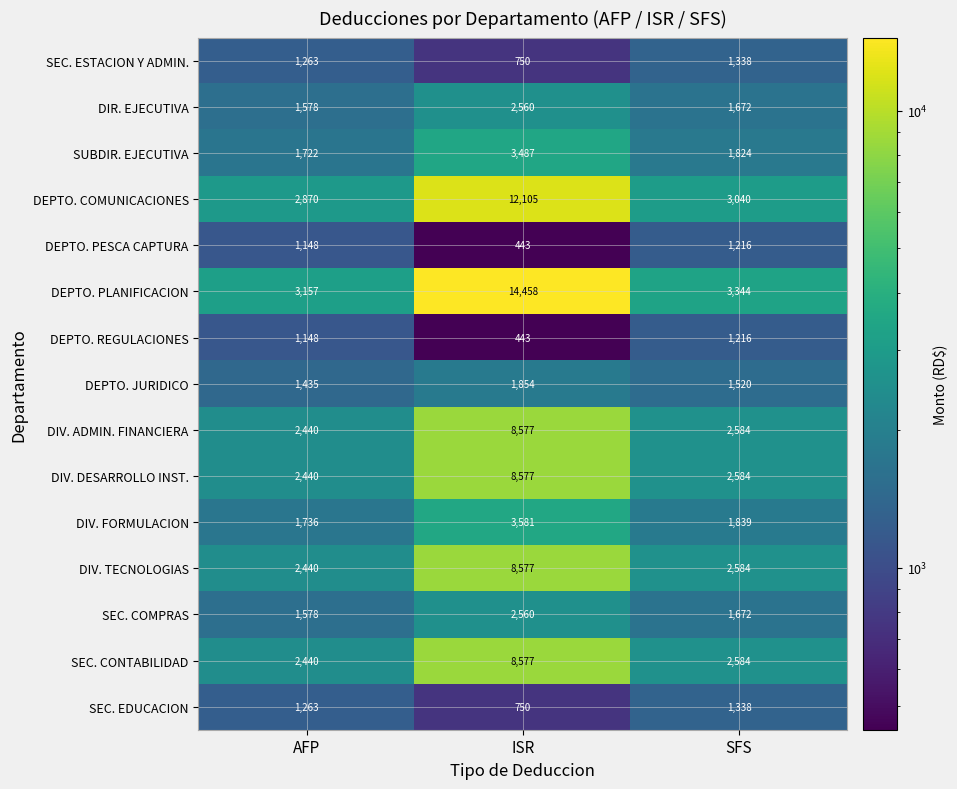

Count the number of categories in the chart.

3